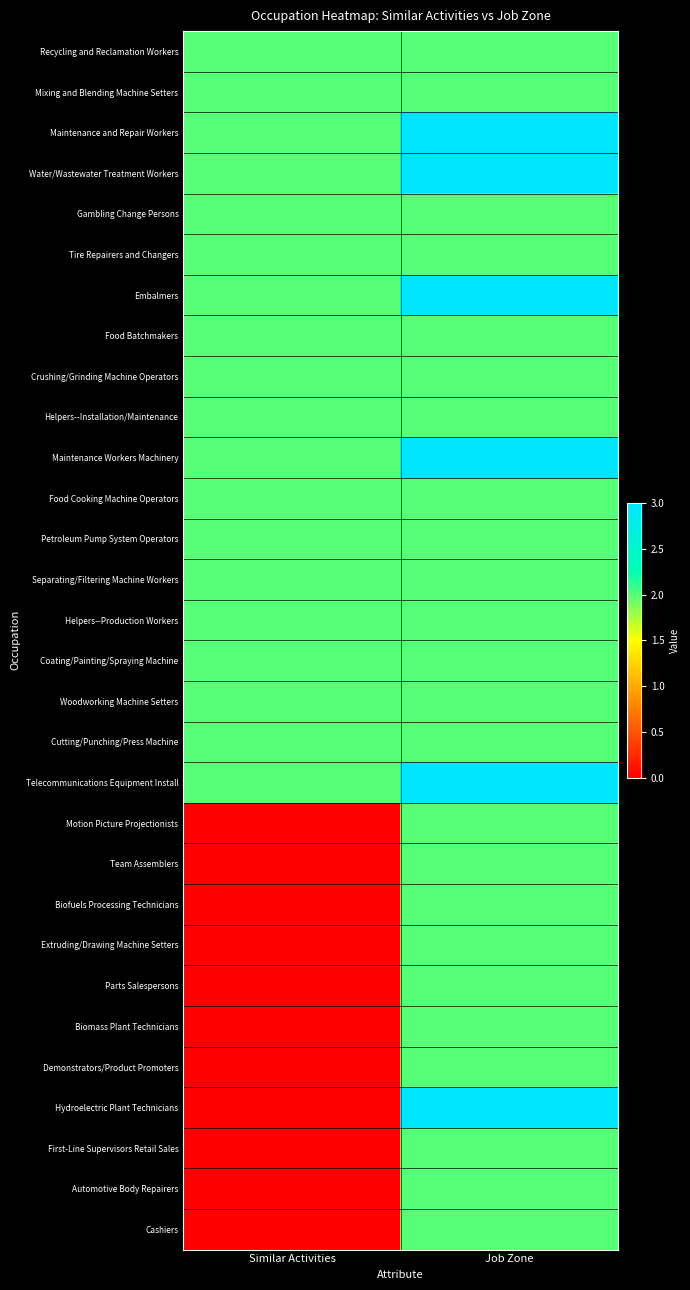

Which series has the widest spread of values?

Hydroelectric Plant Technicians